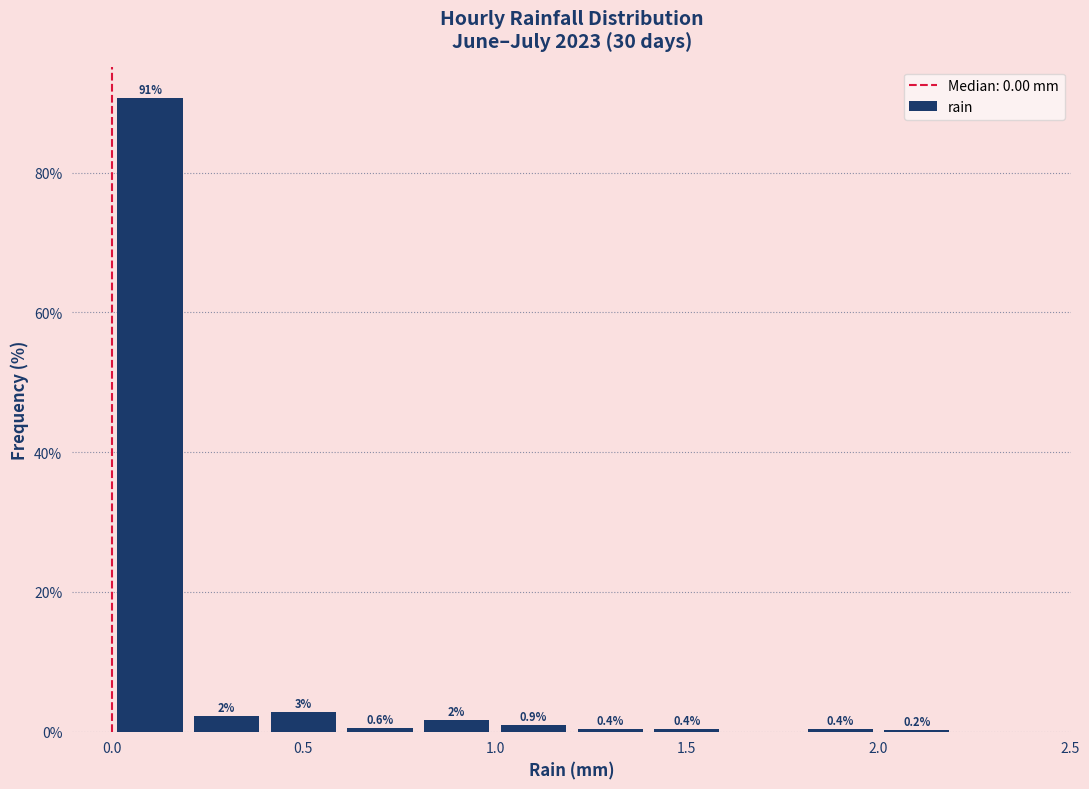

Which range on the x-axis has the tallest bar?

0.0 to 0.2